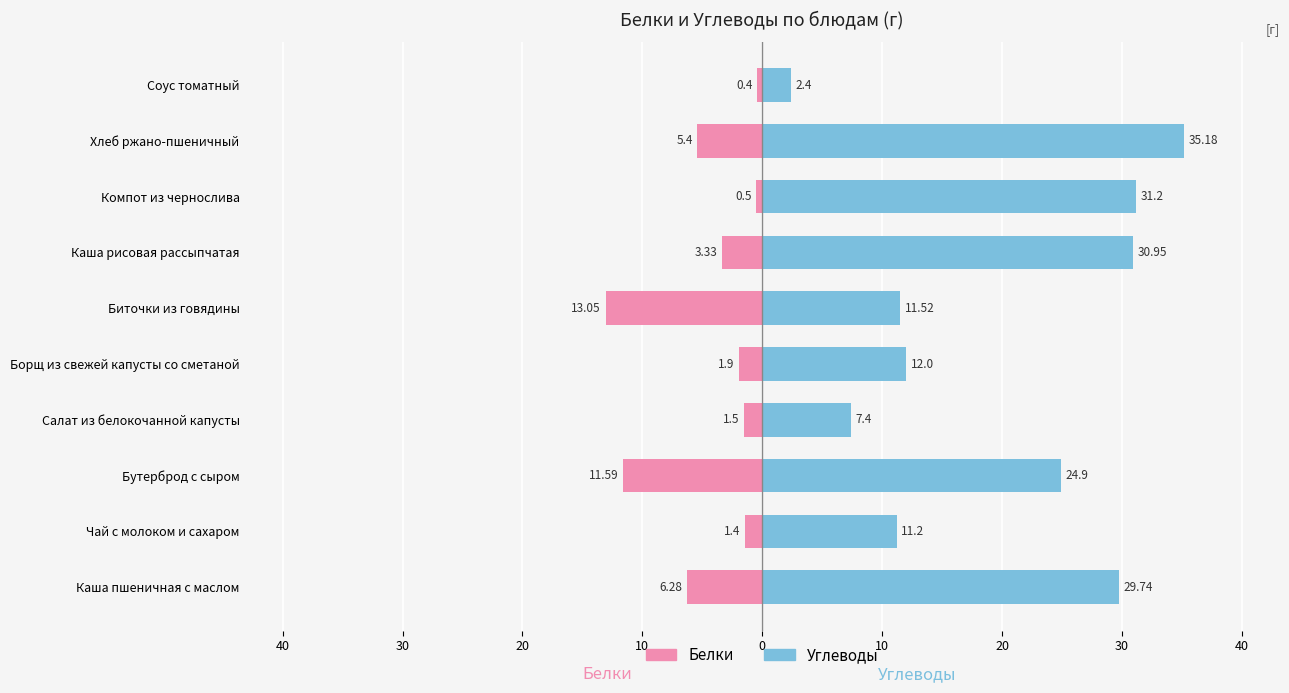

Is the value of Белки at Чай с молоком и сахаром greater than the value of Углеводы at Хлеб ржано-пшеничный?

No